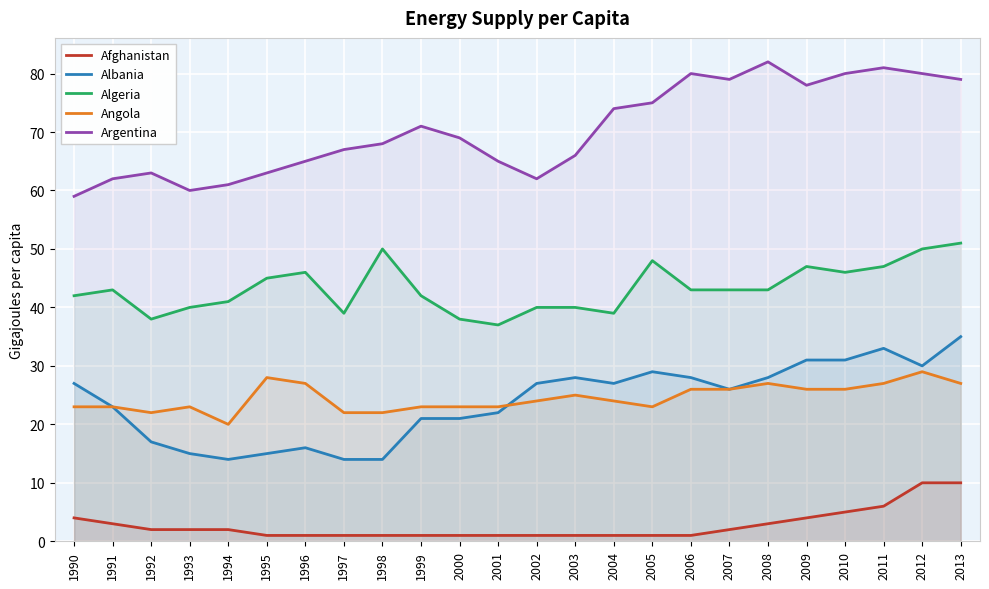

Which category has the highest value in the Argentina series?

2008